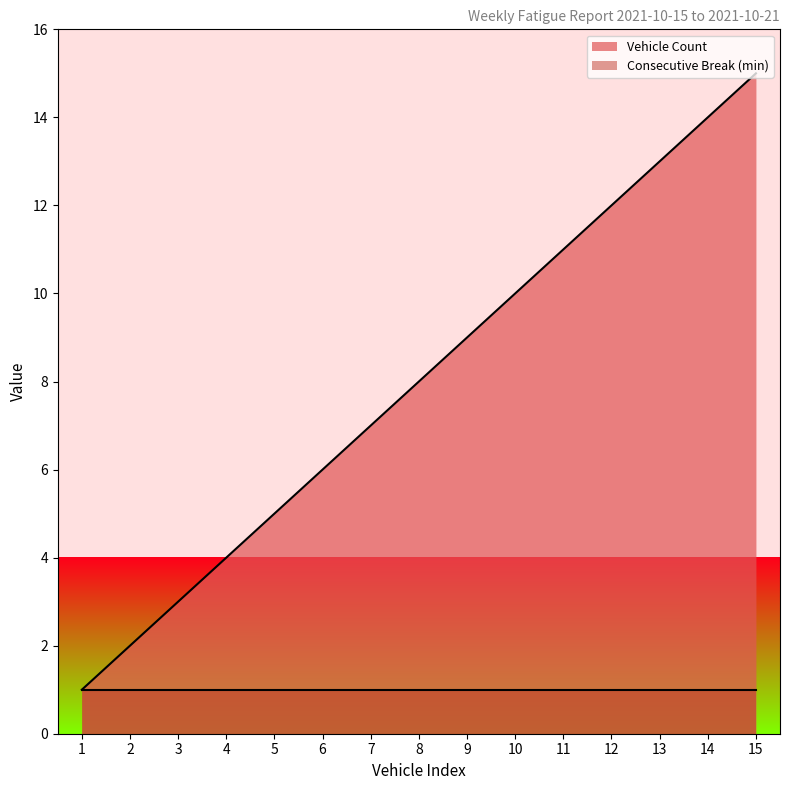

Rank the categories by value from lowest to highest.

1, 2, 3, 4, 5, 6, 7, 8, 9, 10, 11, 12, 13, 14, 15